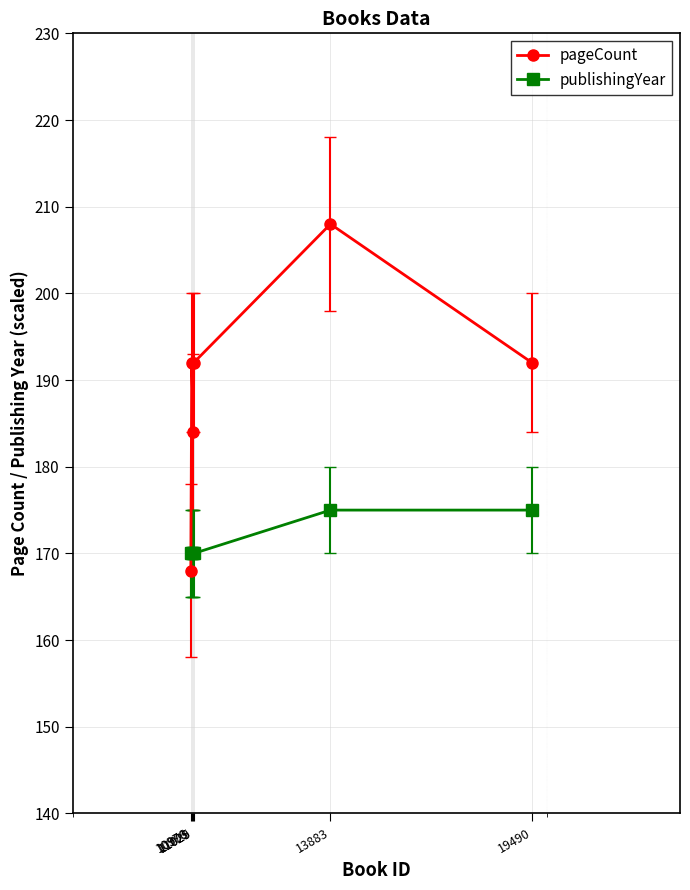

True or false: pageCount and publishingYear cross at least once.

True